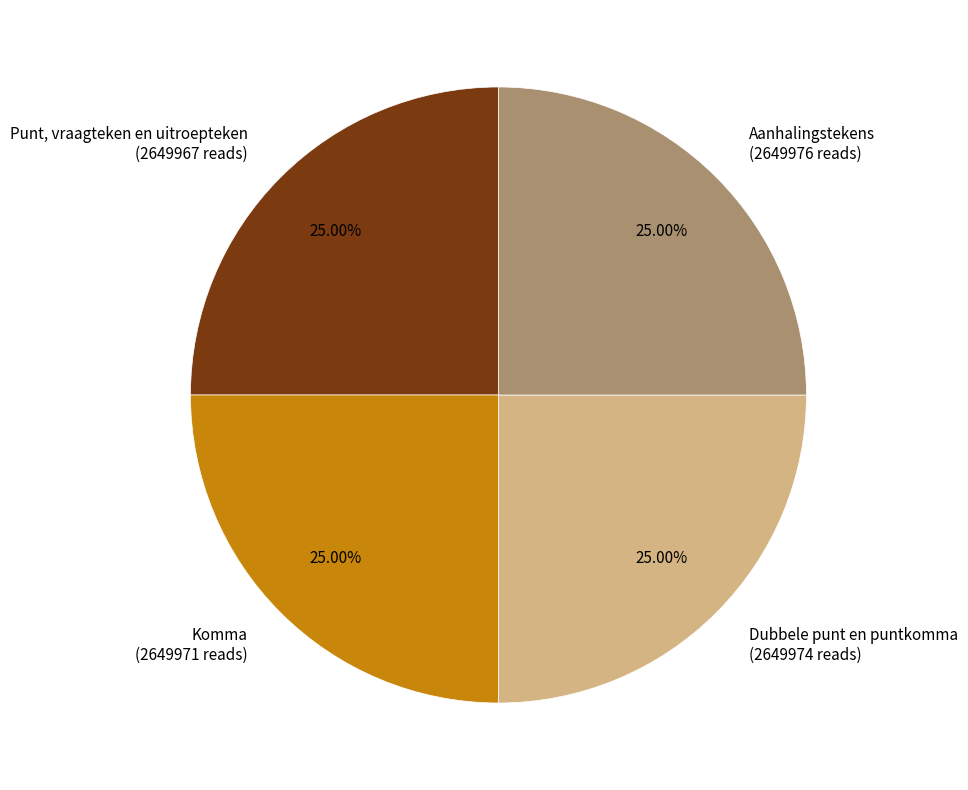

Does any single category account for the majority?

No